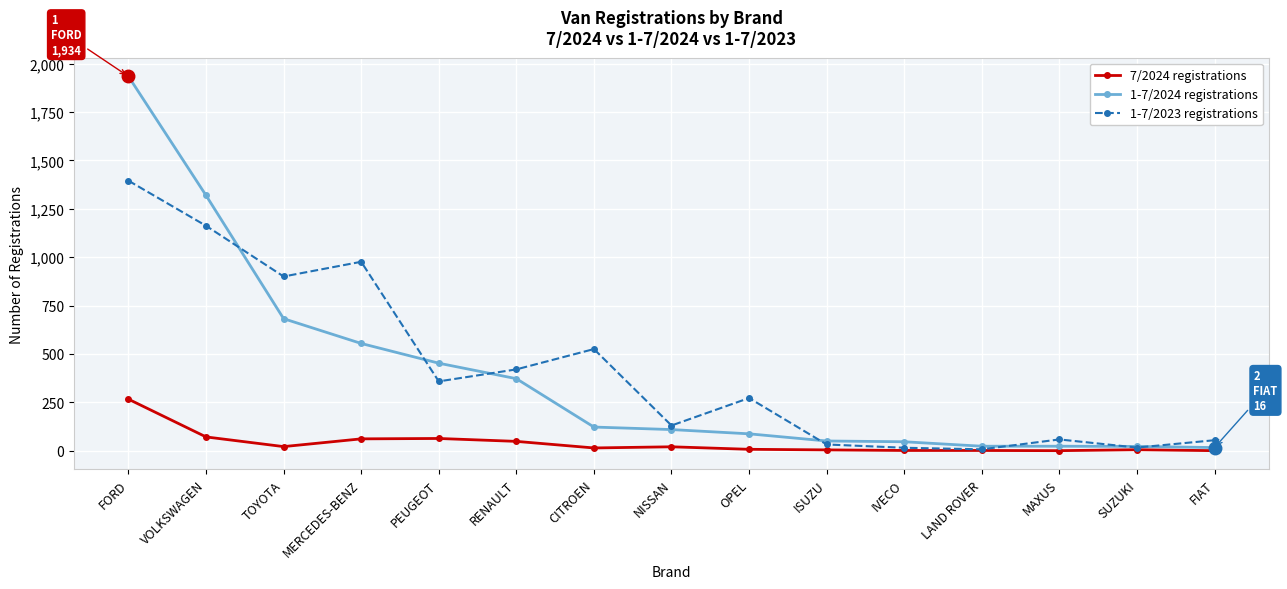

What is the difference between the maximum and minimum values in the 1-7/2024 registrations series?

1918